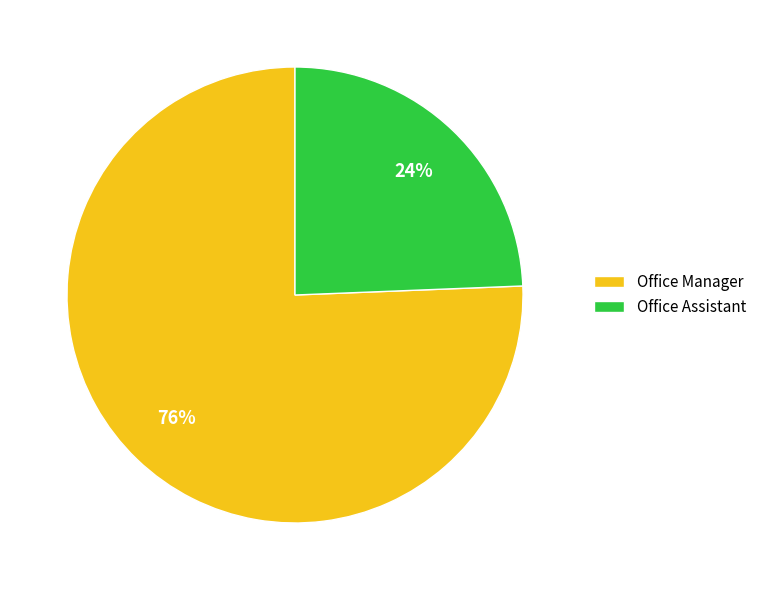

Is it true that Office Assistant is 24% of the pie?

True